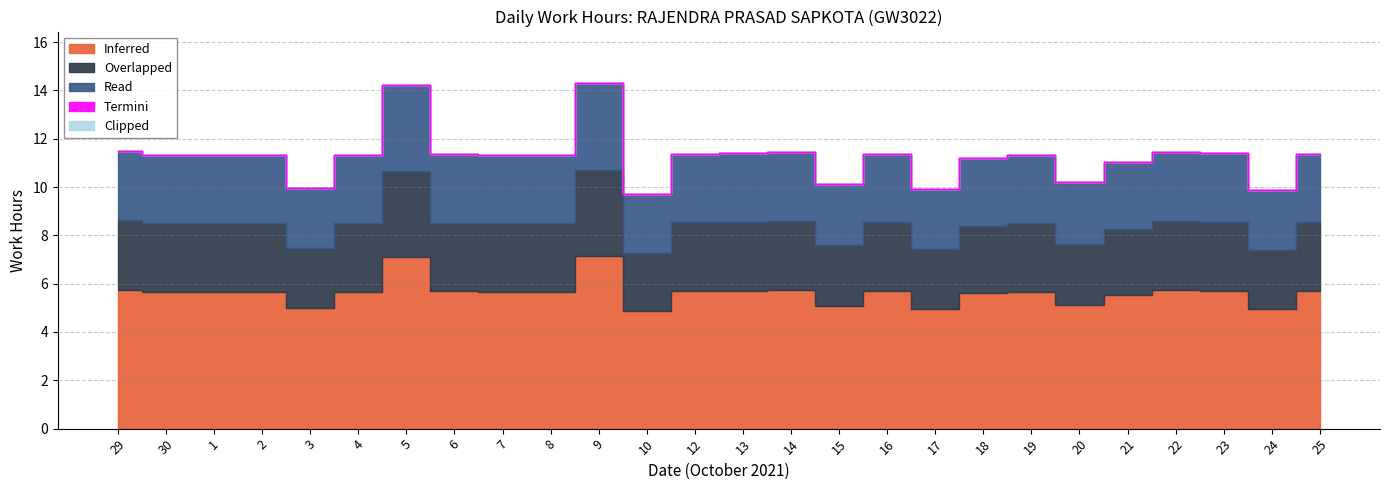

Which category has the lowest value across all series?

29